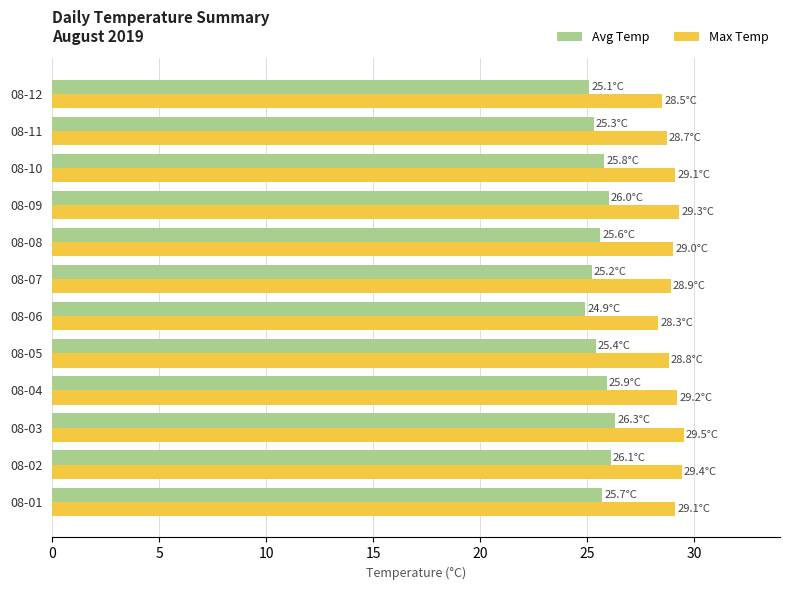

Is the value of Avg Temp at 08-08 greater than the value of Max Temp at 08-07?

No